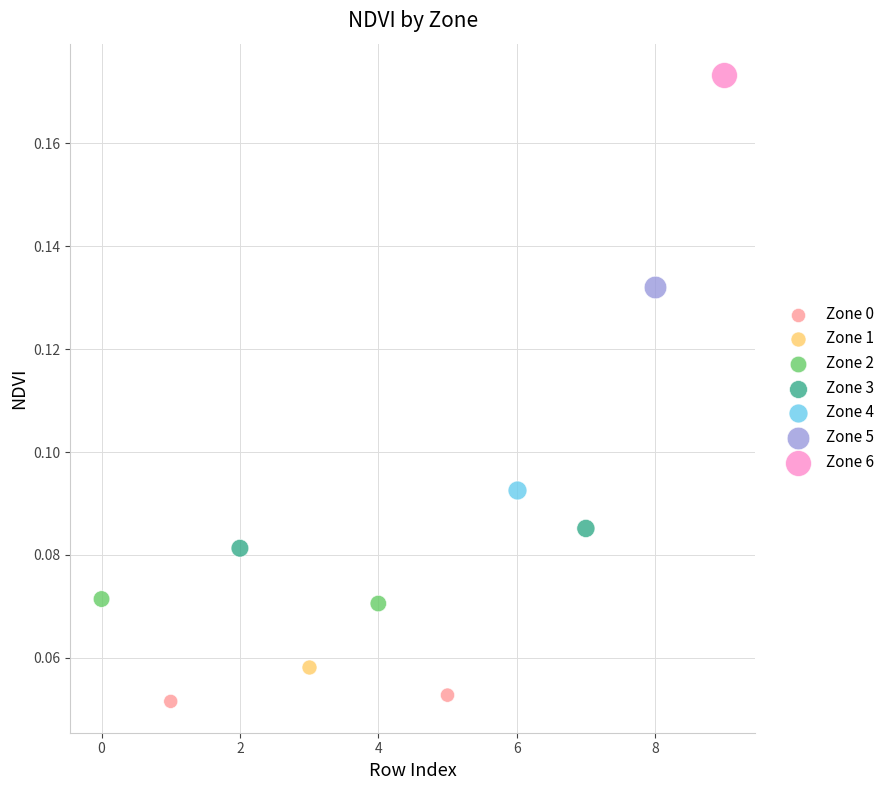

Which series reaches the minimum Y coordinate?

Zone 0